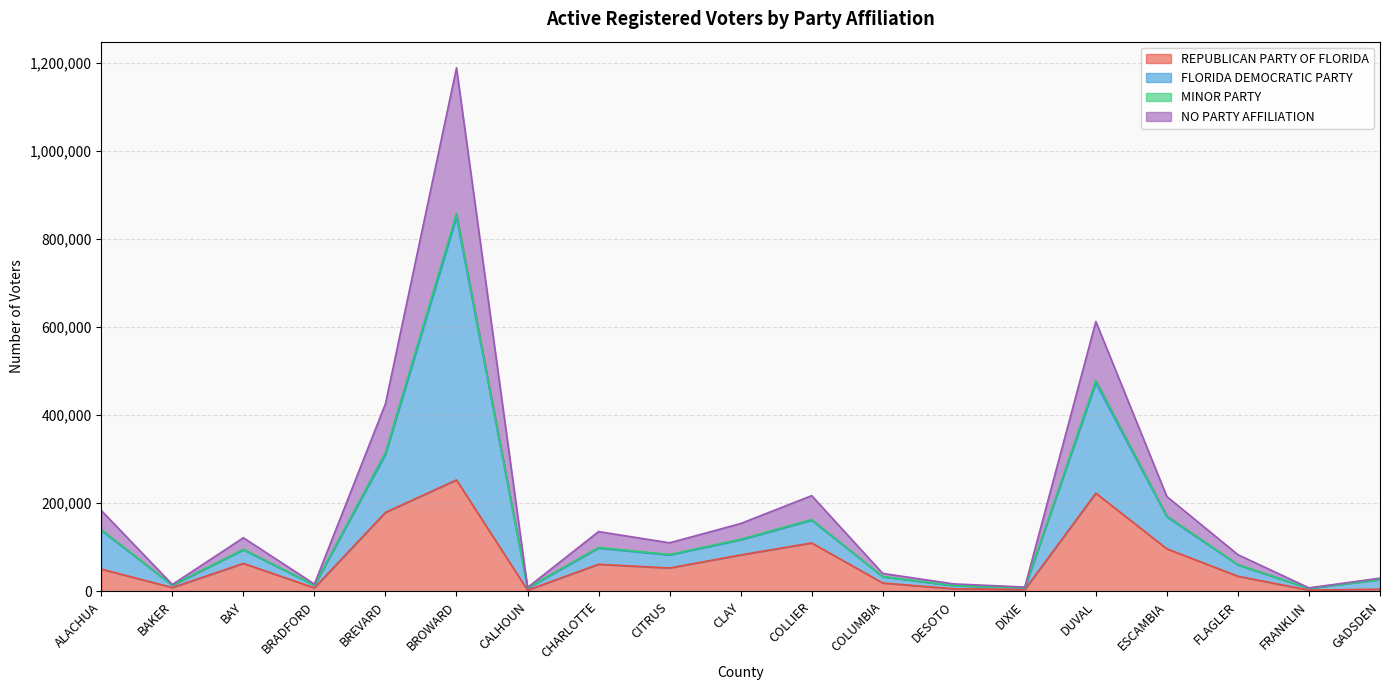

The REPUBLICAN PARTY OF FLORIDA series shows 87898 at BROWARD. True or false?

False